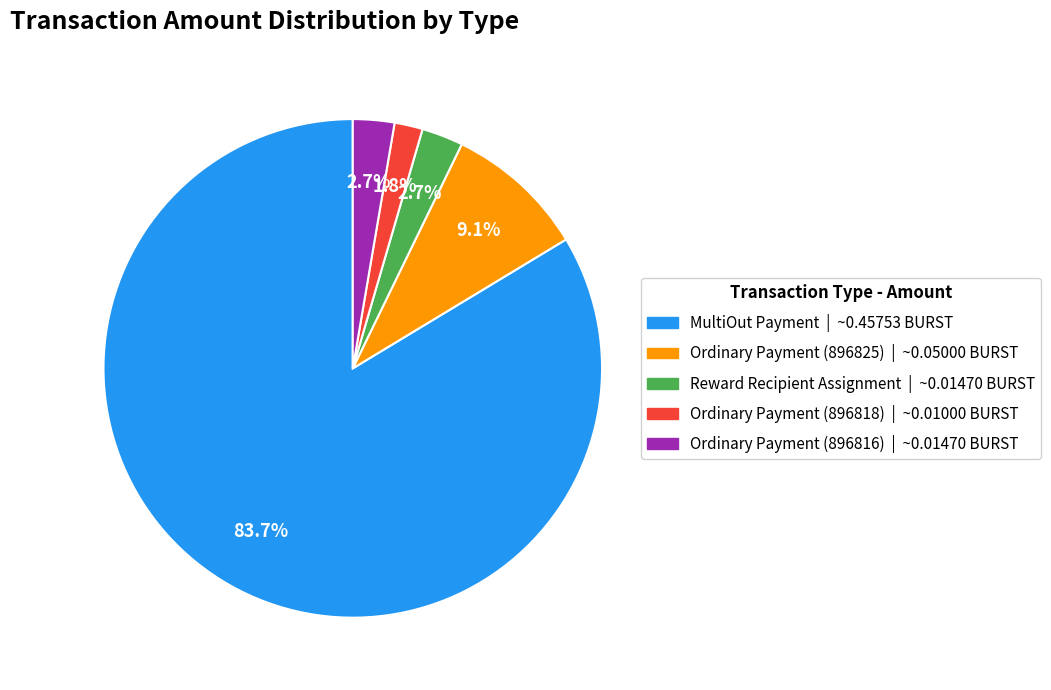

What percentage do Reward Recipient Assignment and Ordinary Payment (896816) together represent?

5.4%